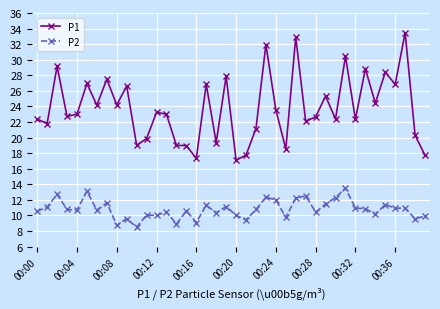

Rank the series by their maximum value, from highest to lowest.

P1, P2